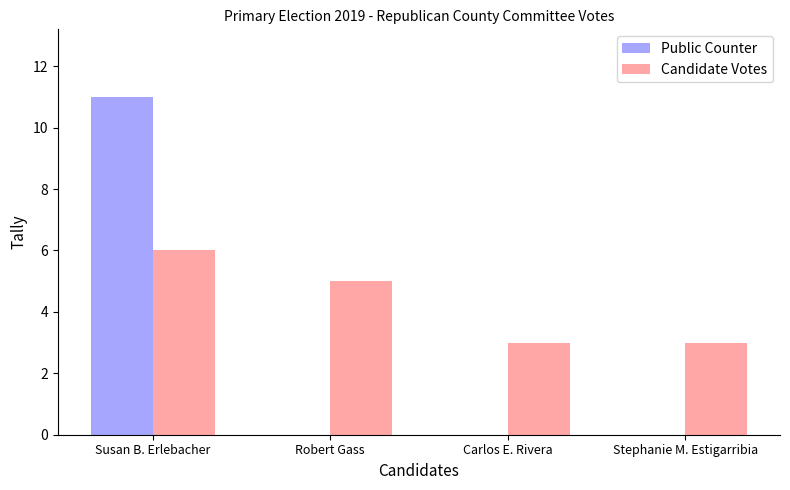

How many data points does each series have?

4